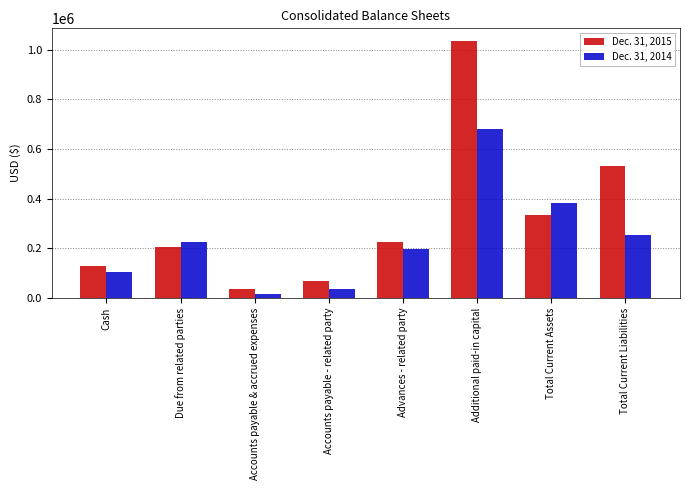

Which series has the largest range (max minus min)?

Dec. 31, 2015